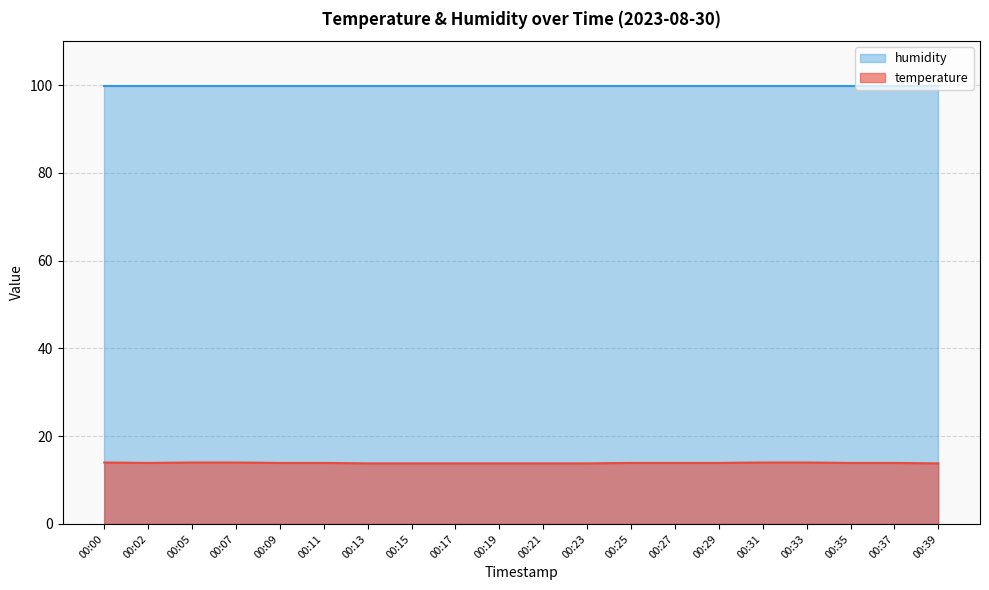

How many points are lower than both their immediate neighbors (excluding endpoints)?

1